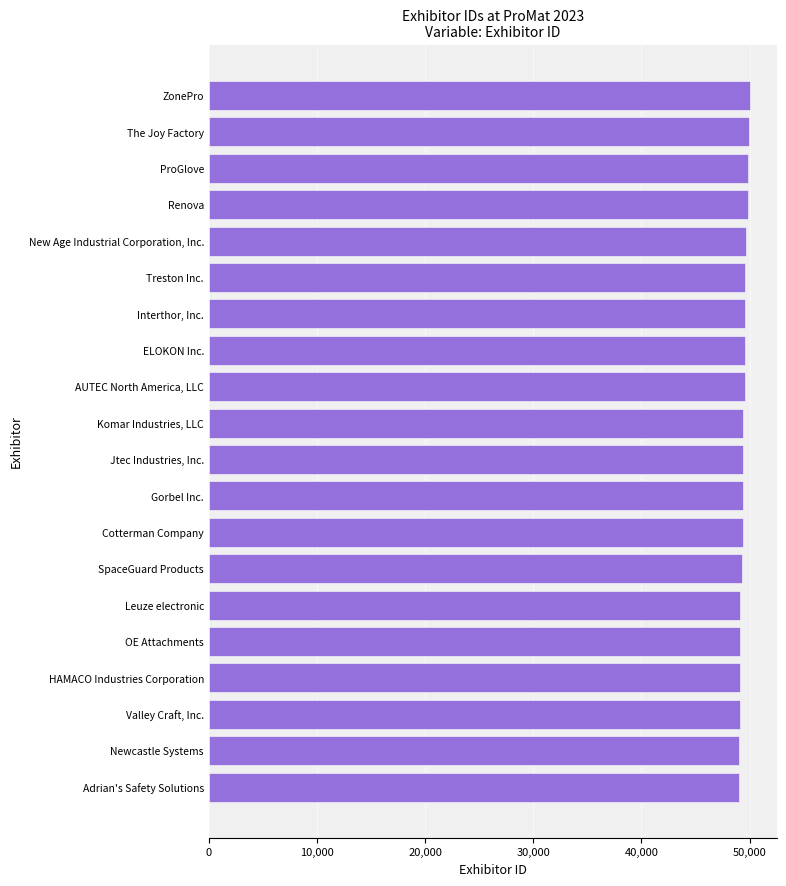

List the labels in order of value, largest first.

ZonePro, The Joy Factory, ProGlove, Renova, New Age Industrial Corporation, Inc., Treston Inc., Interthor, Inc., ELOKON Inc., AUTEC North America, LLC, Komar Industries, LLC, Jtec Industries, Inc., Gorbel Inc., Cotterman Company, SpaceGuard Products, Leuze electronic, OE Attachments, HAMACO Industries Corporation, Valley Craft, Inc., Newcastle Systems, Adrian's Safety Solutions